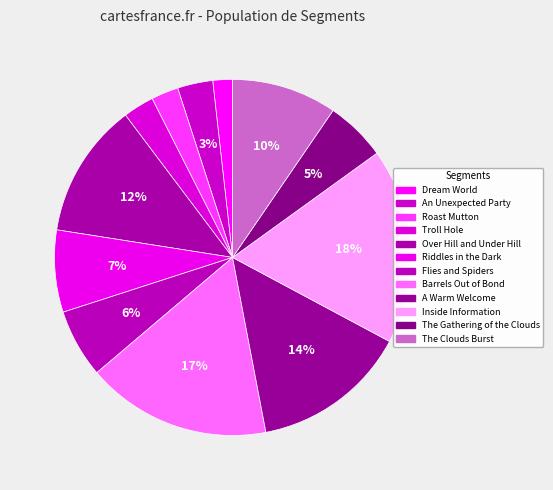

To the nearest percent, what percentage of the pie is An Unexpected Party?

3%